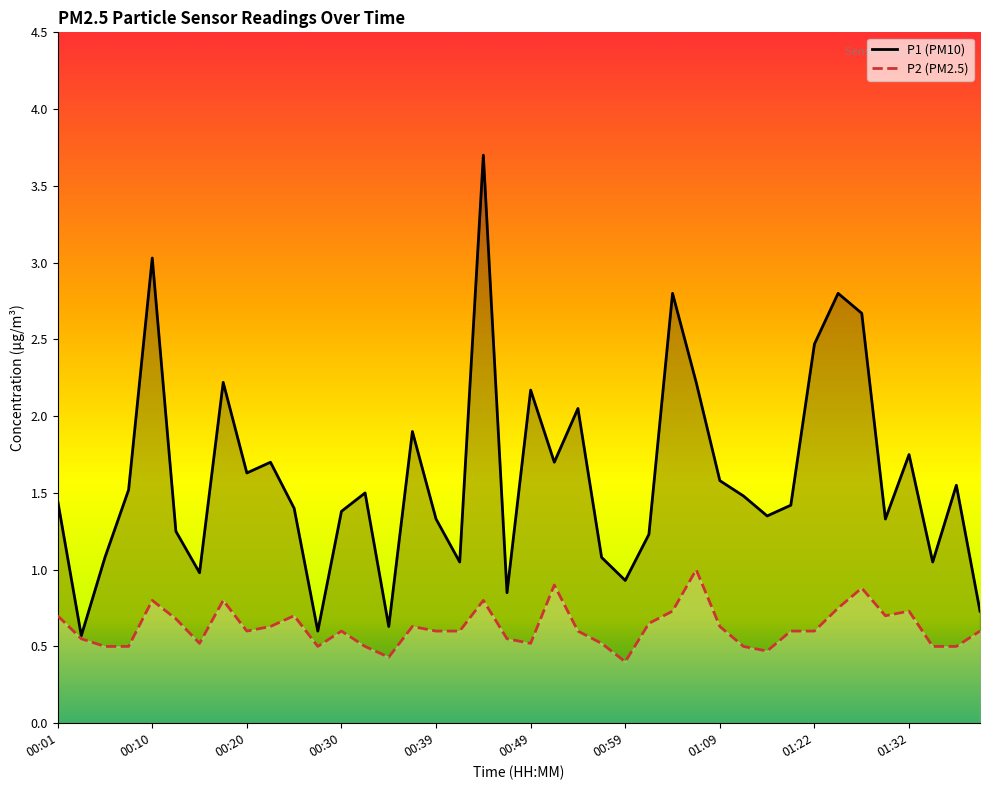

Rank the categories by P1 value from lowest to highest.

00:03, 00:27, 00:35, 01:40, 00:47, 00:59, 00:15, 00:42, 01:35, 00:05, 00:56, 01:01, 00:13, 00:39, 01:29, 01:17, 00:30, 00:25, 01:20, 00:01, 01:12, 00:32, 00:08, 01:37, 01:09, 00:20, 00:22, 00:52, 01:32, 00:37, 00:54, 00:49, 00:18, 01:06, 01:22, 01:27, 01:04, 01:25, 00:10, 00:44